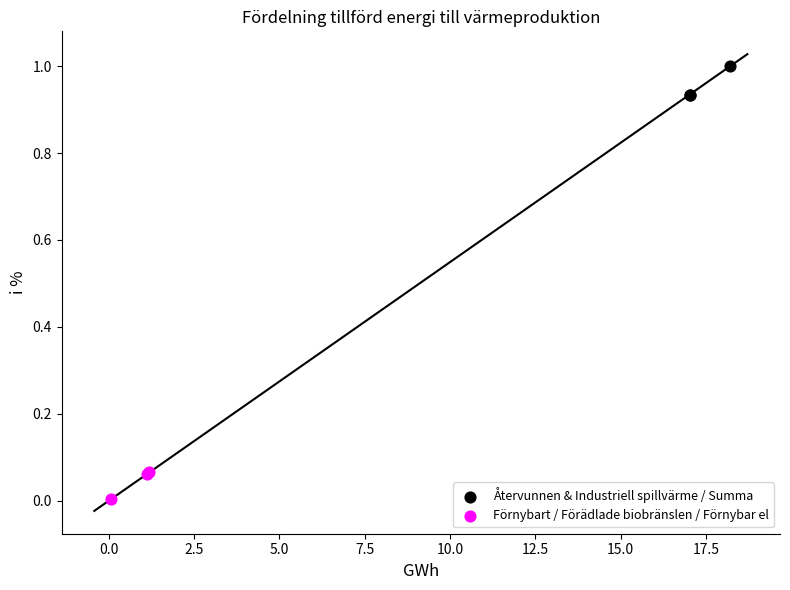

What are all the series names shown in the legend?

Återvunnen & Industriell spillvärme / Summa, Förnybart / Förädlade biobränslen / Förnybar el